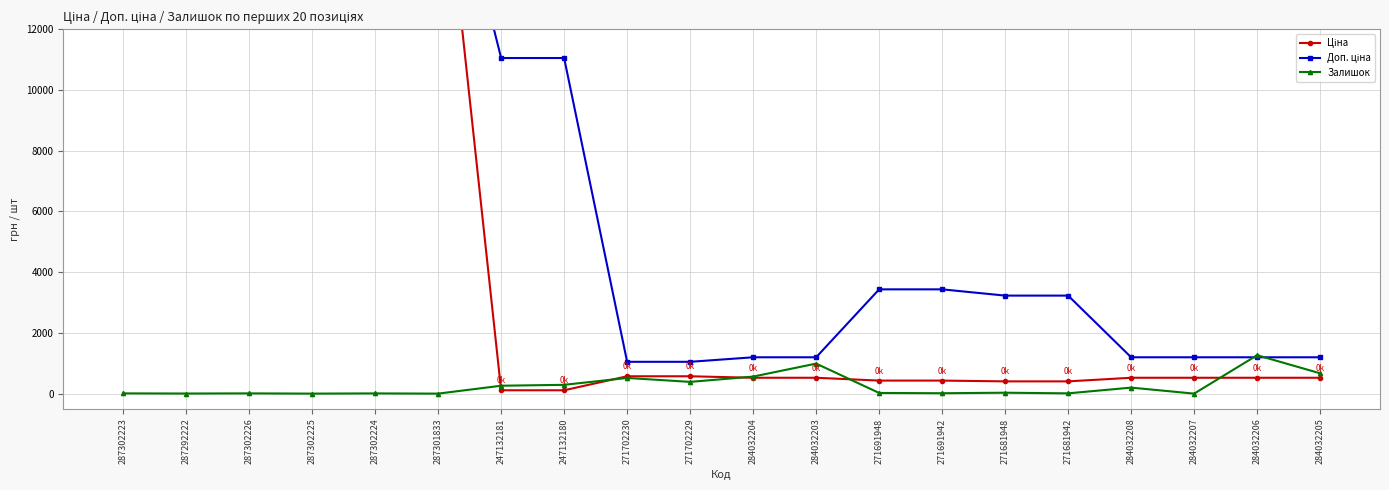

True or false: Ціна has a value of 189.1 at 271702229.

False